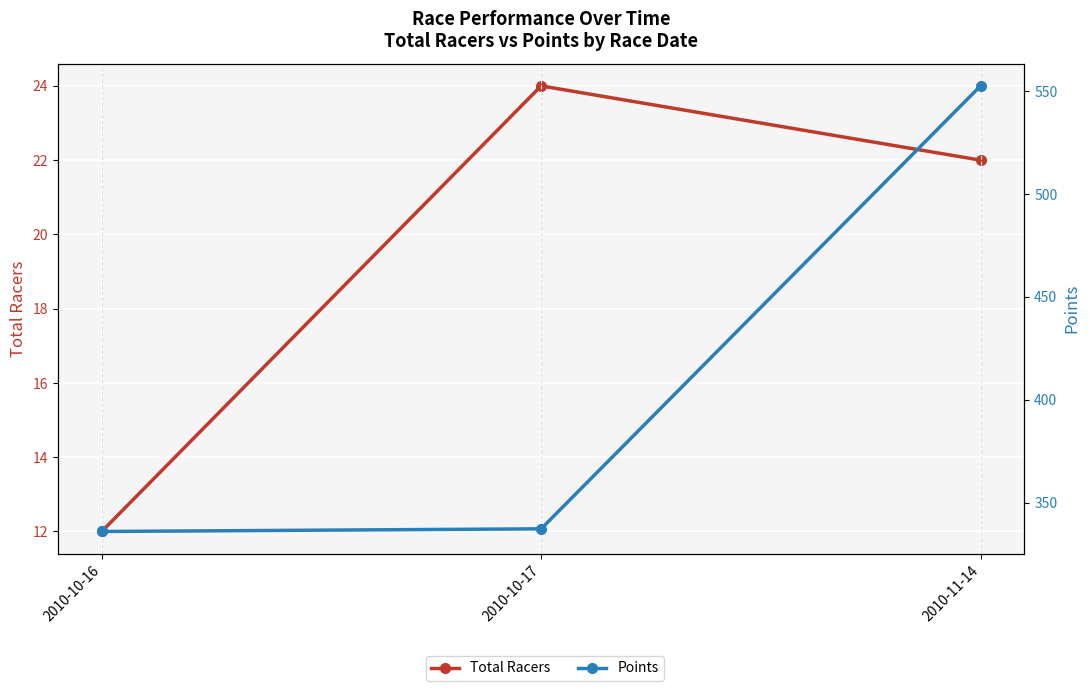

What is the total value across all series at 2010-10-17?

361.4